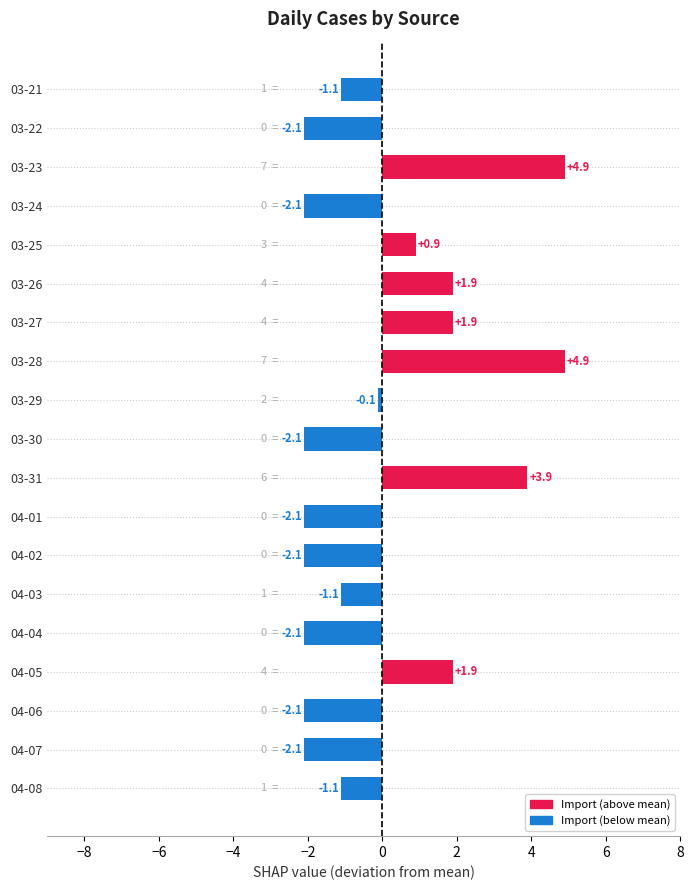

Reading top to bottom, list all the values displayed in this chart.

03-21=-1.1	03-22=-2.1	03-23=4.9	03-24=-2.1	03-25=0.9	03-26=1.9	03-27=1.9	03-28=4.9	03-29=-0.1	03-30=-2.1	03-31=3.9	04-01=-2.1	04-02=-2.1	04-03=-1.1	04-04=-2.1	04-05=1.9	04-06=-2.1	04-07=-2.1	04-08=-1.1